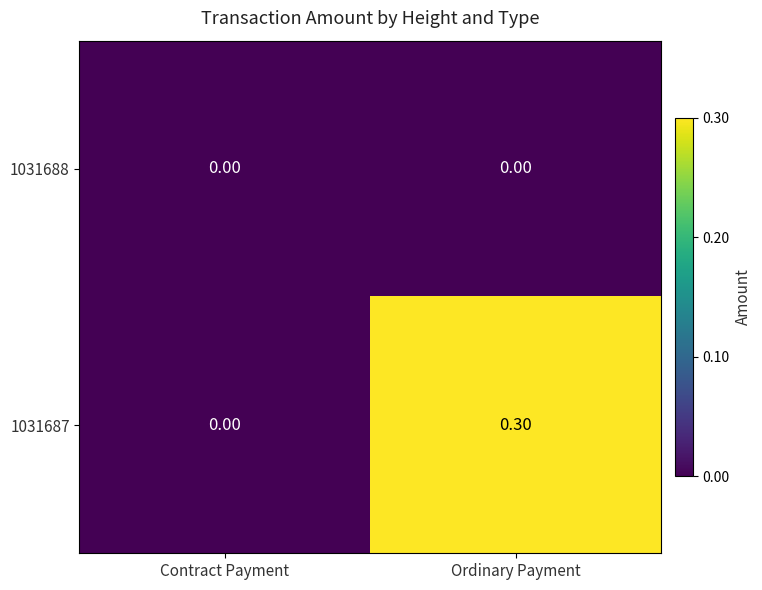

List the series in order of their overall mean, highest first.

1031687, 1031688